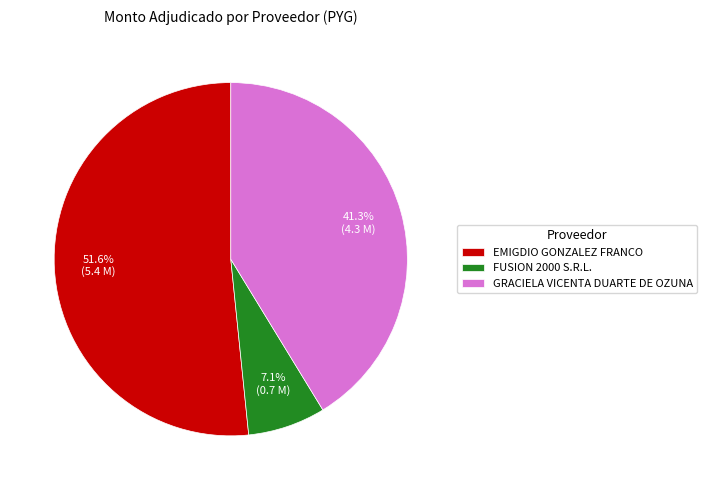

Which category has the biggest portion of the pie?

EMIGDIO GONZALEZ FRANCO